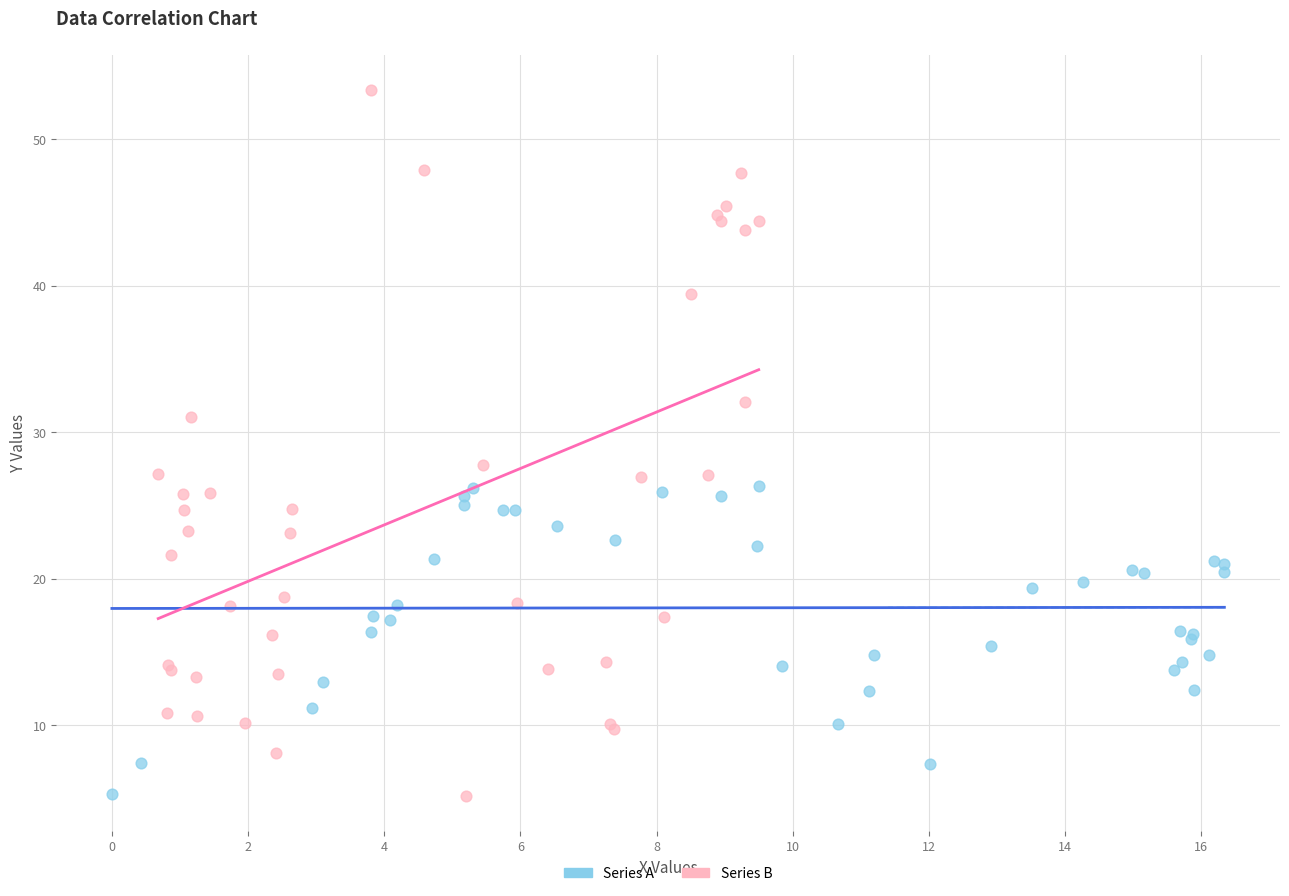

Which series has the largest Y range (max minus min)?

Series B